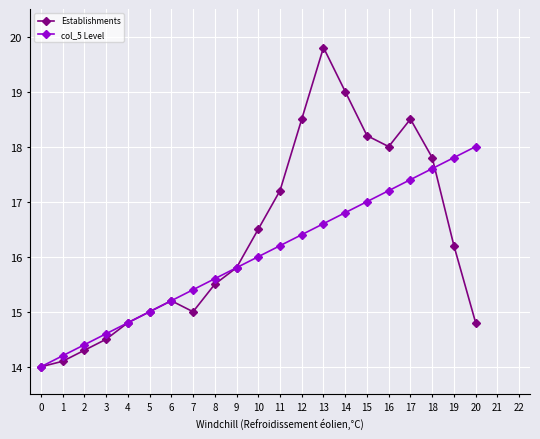

Is it true that Establishments equals 18.5 at 12?

True